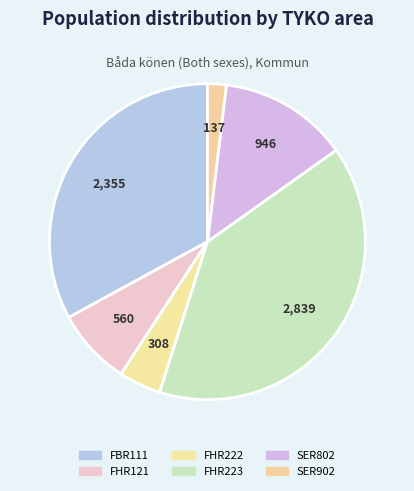

Rank the categories by value from lowest to highest.

SER902, FHR222, FHR121, SER802, FBR111, FHR223